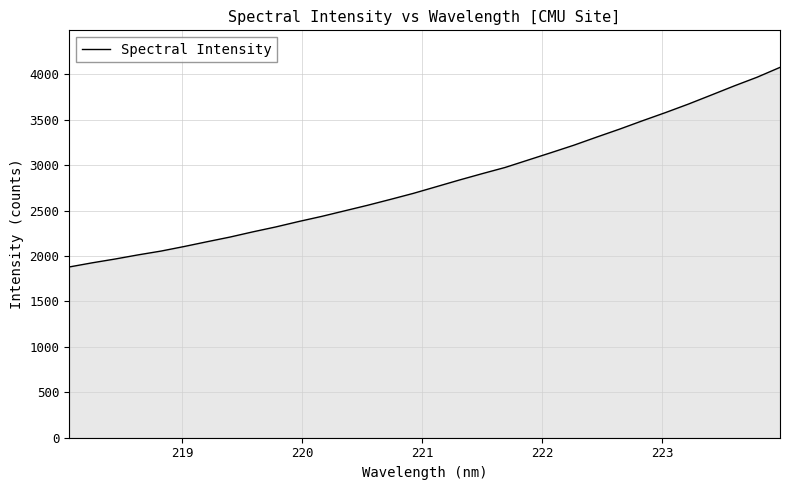

What is the maximum value shown in the chart?

4075.1